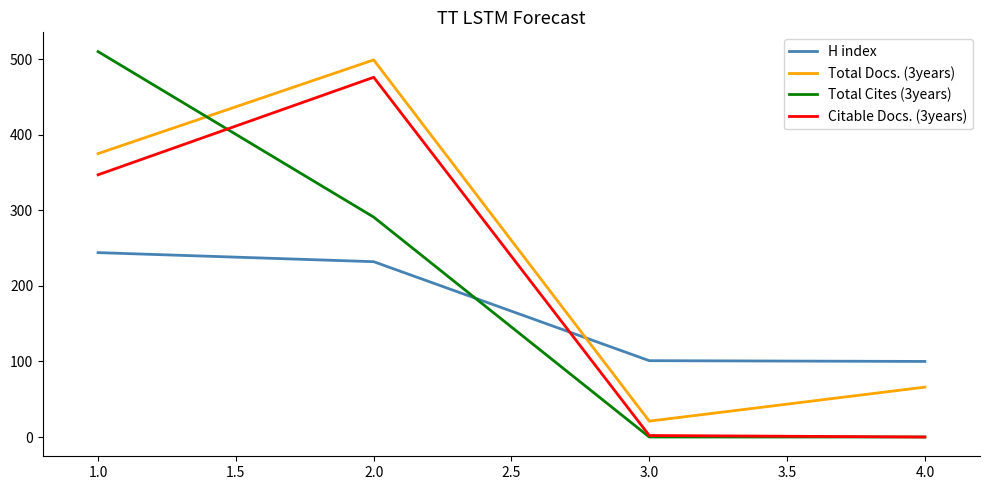

Between 1.0 and 4.0, which series saw the biggest shift?

Total Cites (3years)